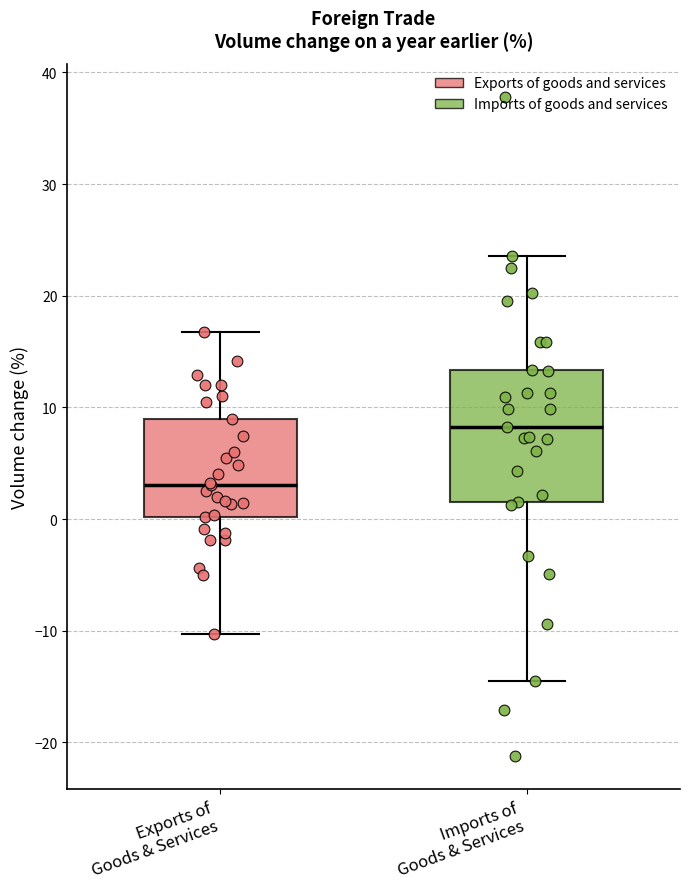

Reading left to right, transcribe this box plot: for each box, give where its median line is, the range the box spans, and where its two whiskers end, as read against the y-axis. The values are not printed on the chart, so give them approximately, as read against the axis.

Exports of Goods & Services: median 3, box 0 to 9, whiskers -10 to 17
Imports of Goods & Services: median 8, box 2 to 13, whiskers -15 to 24